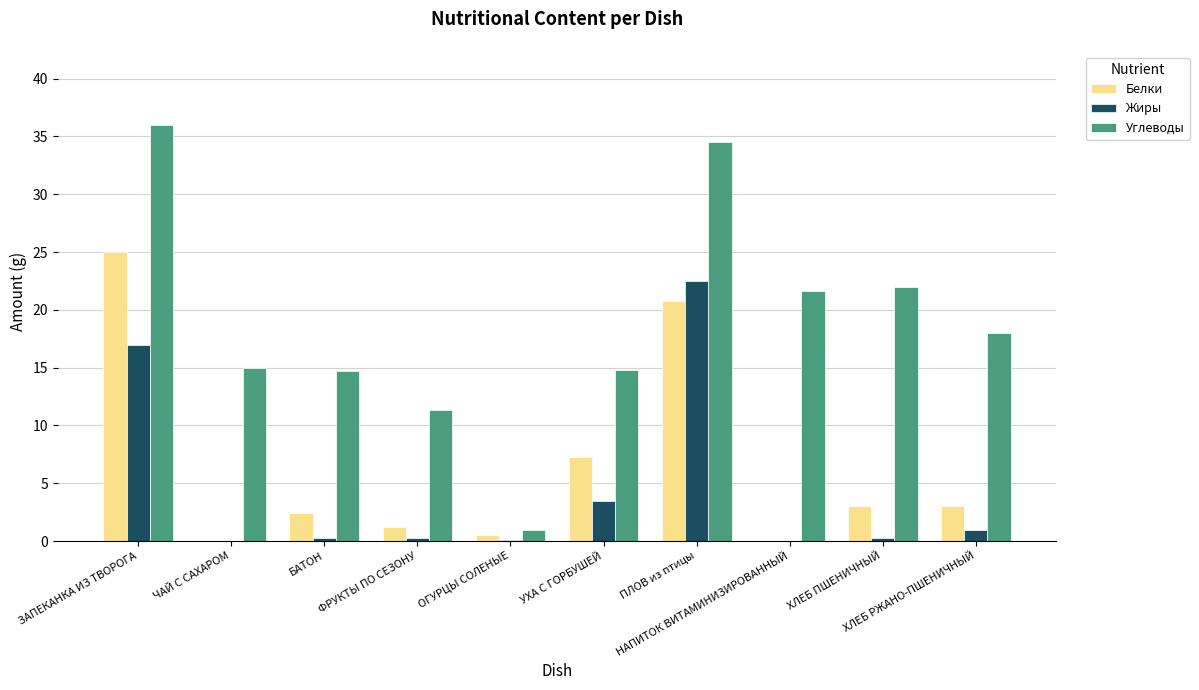

What is the sum of all Жиры values?

45.0